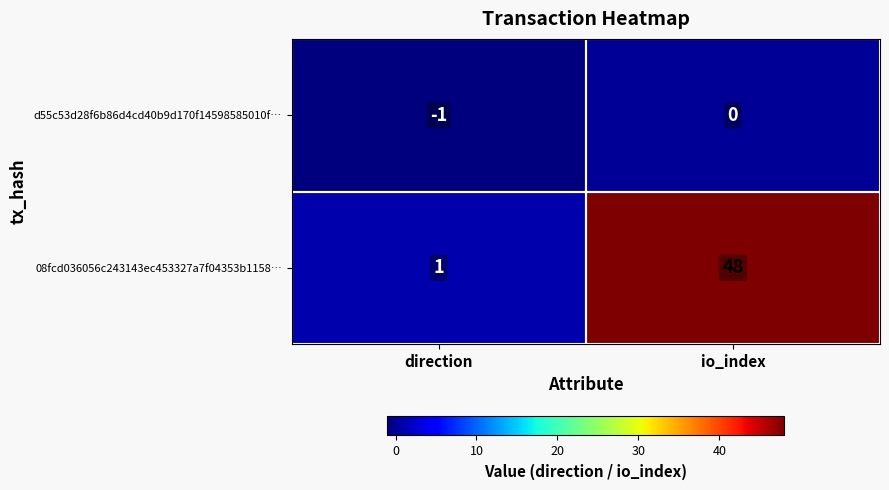

What is the sum of the 08fcd036056c243143ec453327a7f04353b1158… values at direction and io_index?

49